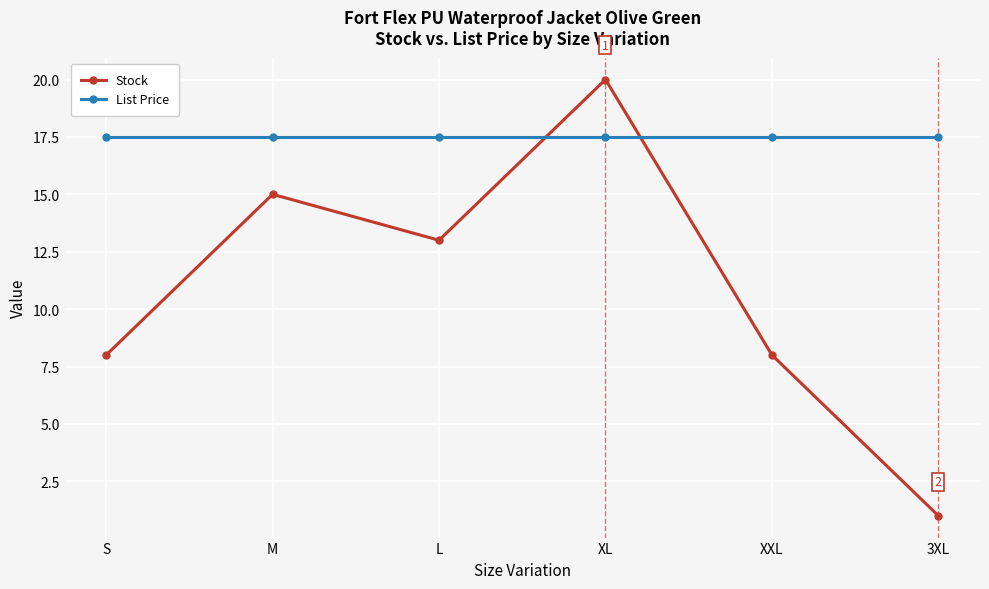

Reading right to left, list all the values displayed in this chart.

Stock: 3XL=1.0	XXL=8.0	XL=20.0	L=13.0	M=15.0	S=8.0
List Price: 3XL=17.5	XXL=17.5	XL=17.5	L=17.5	M=17.5	S=17.5